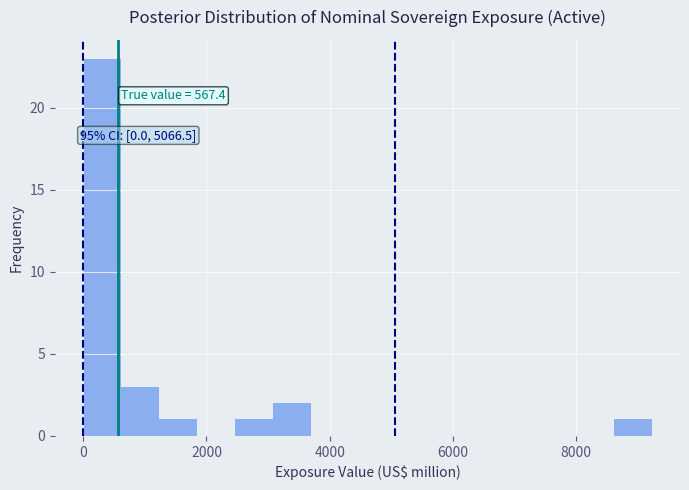

Around what value on the x-axis is the tallest bar? Give the approximate position of its centre, as read against the axis.

400